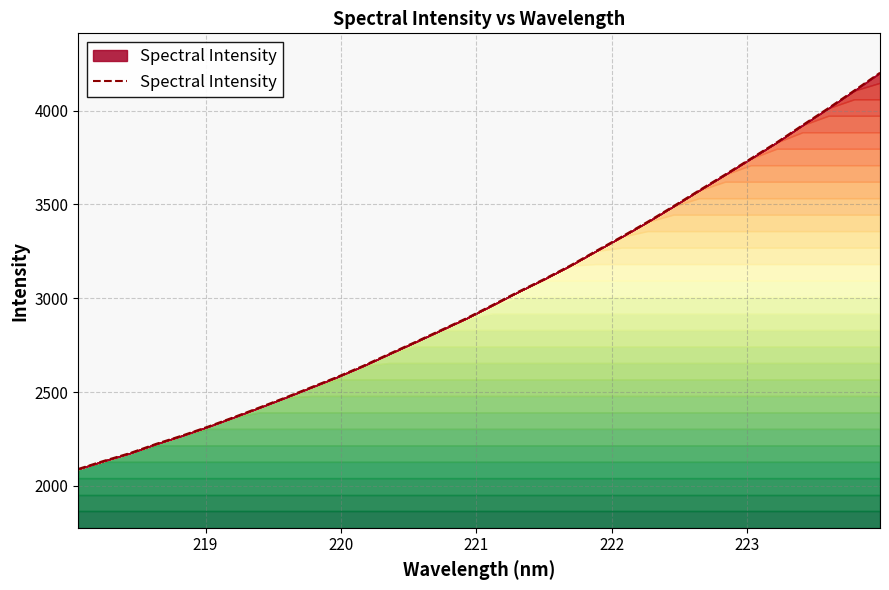

What is the minimum value shown in the chart?

2090.1